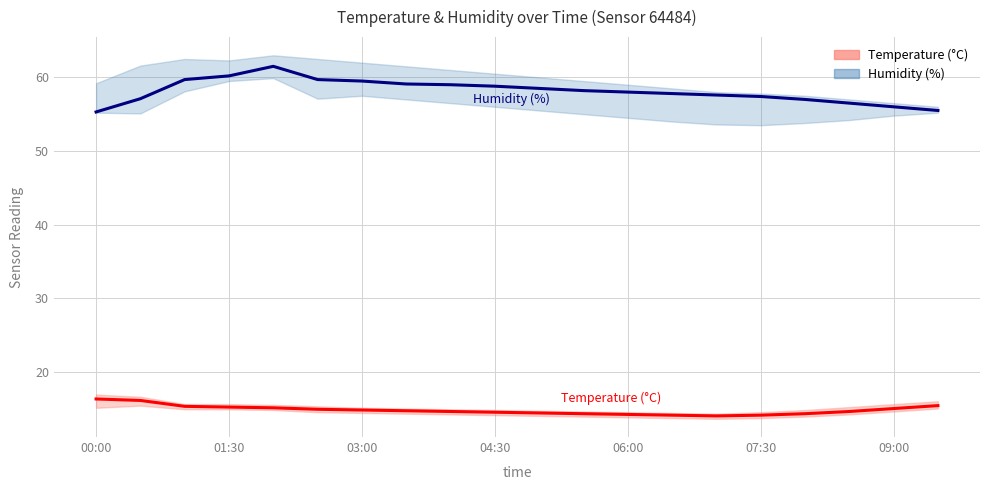

What is the greatest value displayed?

61.5